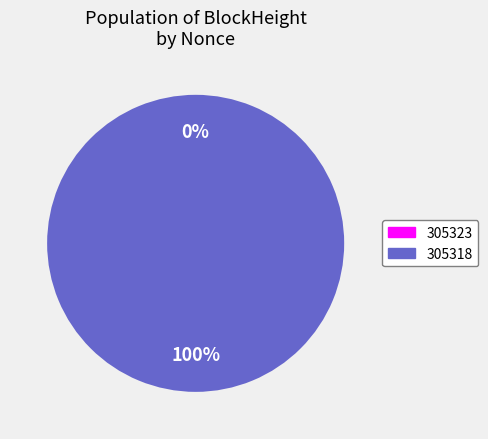

Rank the categories by value from lowest to highest.

305323, 305318